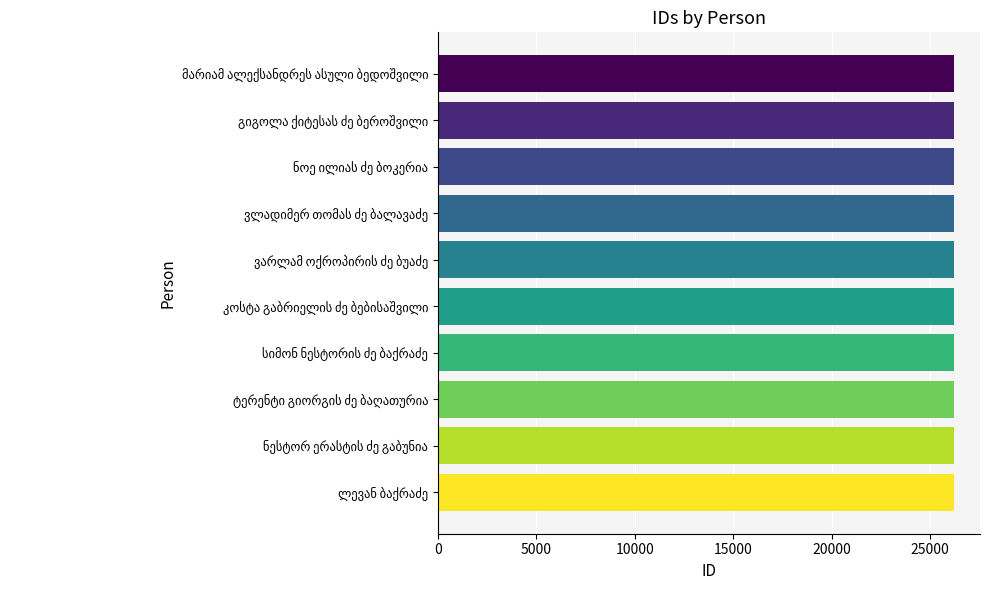

What is the value of the 5th bar from the top?

26211